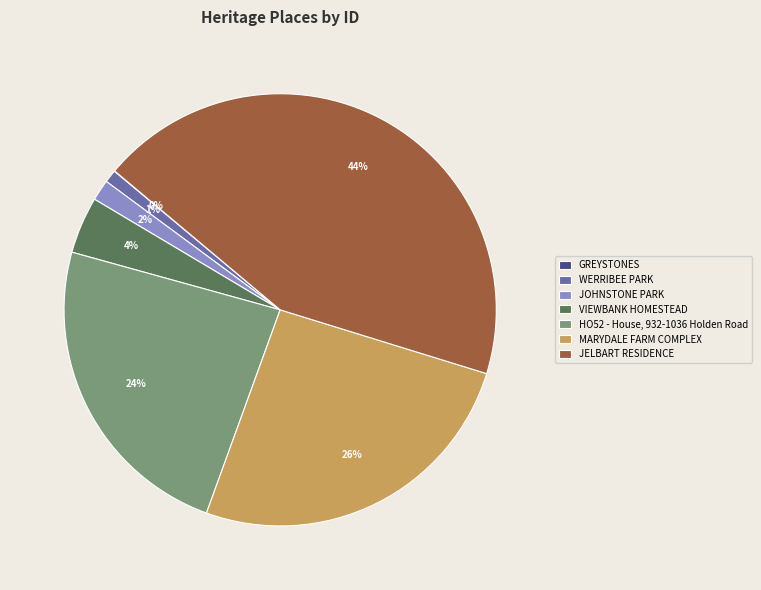

To the nearest percent, what portion does WERRIBEE PARK represent?

1%